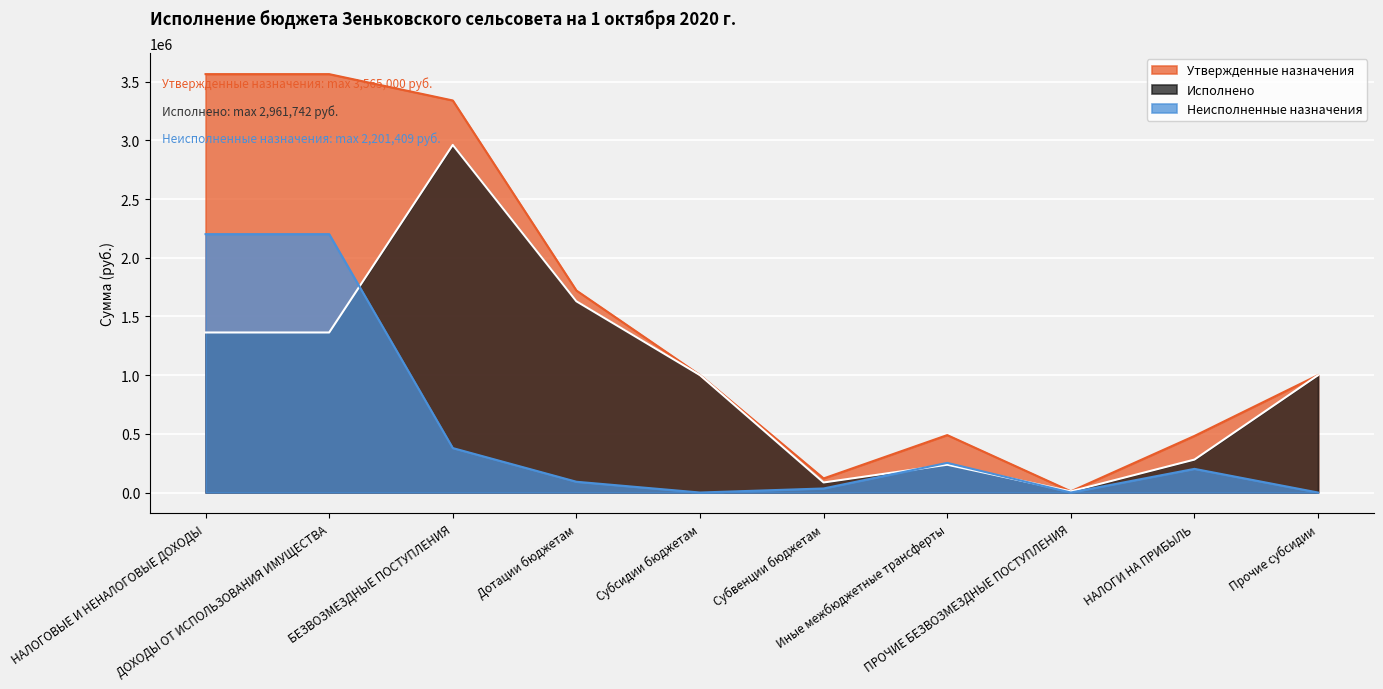

What value does the Неисполненные назначения series have at НАЛОГОВЫЕ И НЕНАЛОГОВЫЕ ДОХОДЫ?

2201409.2